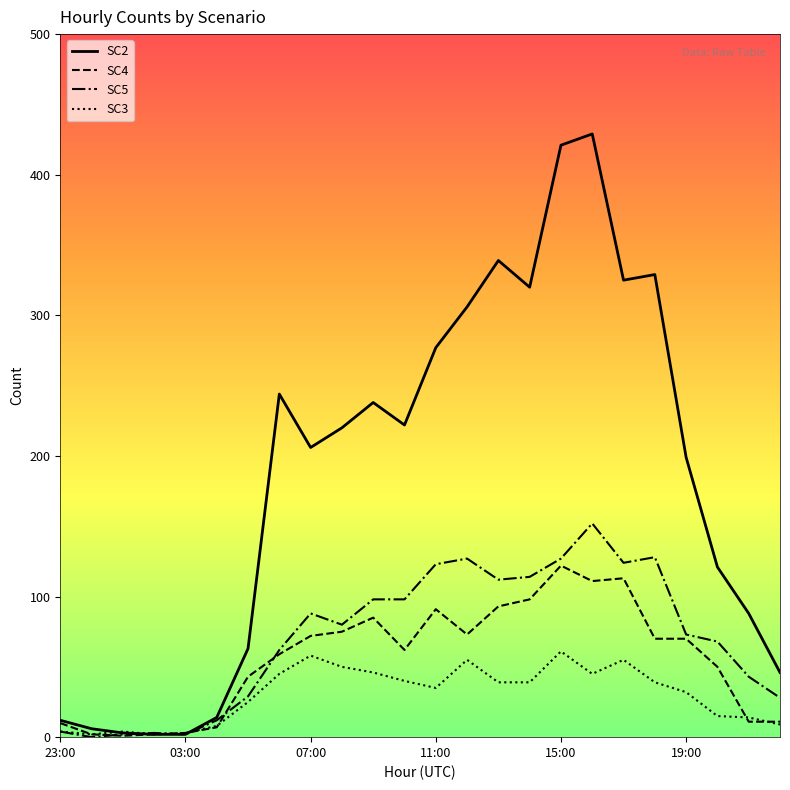

Rank the series by their maximum value, from highest to lowest.

SC2, SC5, SC4, SC3